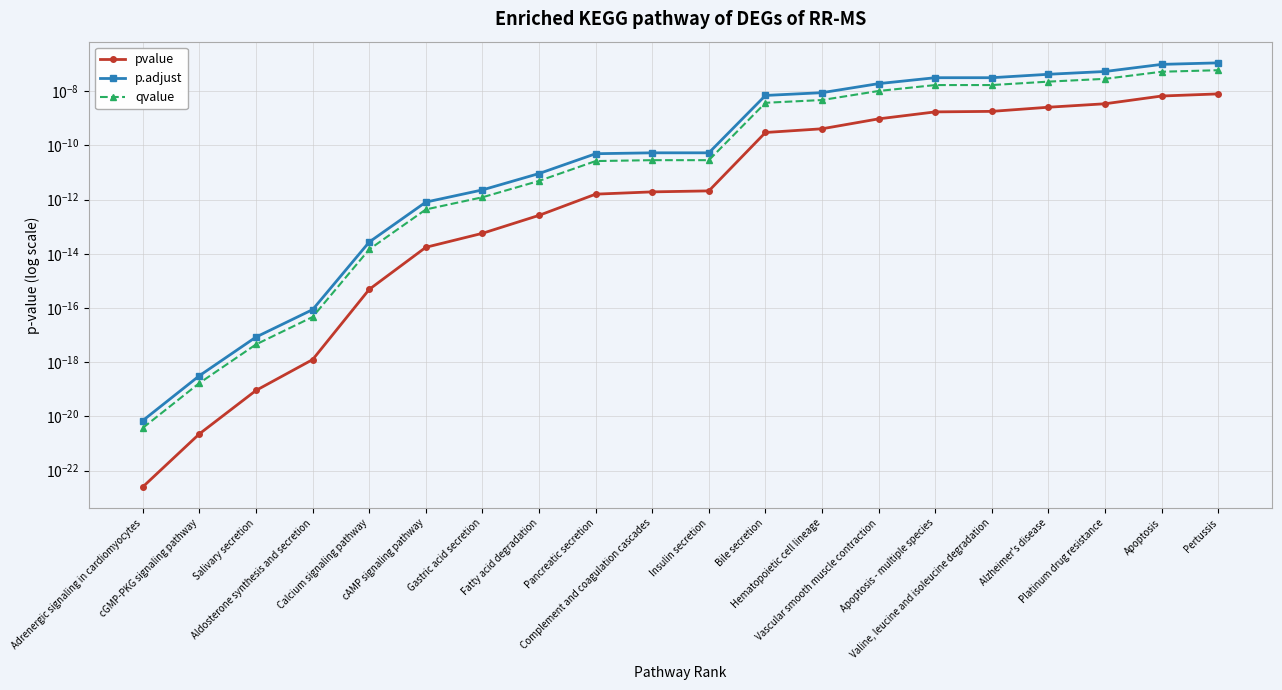

True or false: p.adjust has a value of 0.0 at Bile secretion.

True